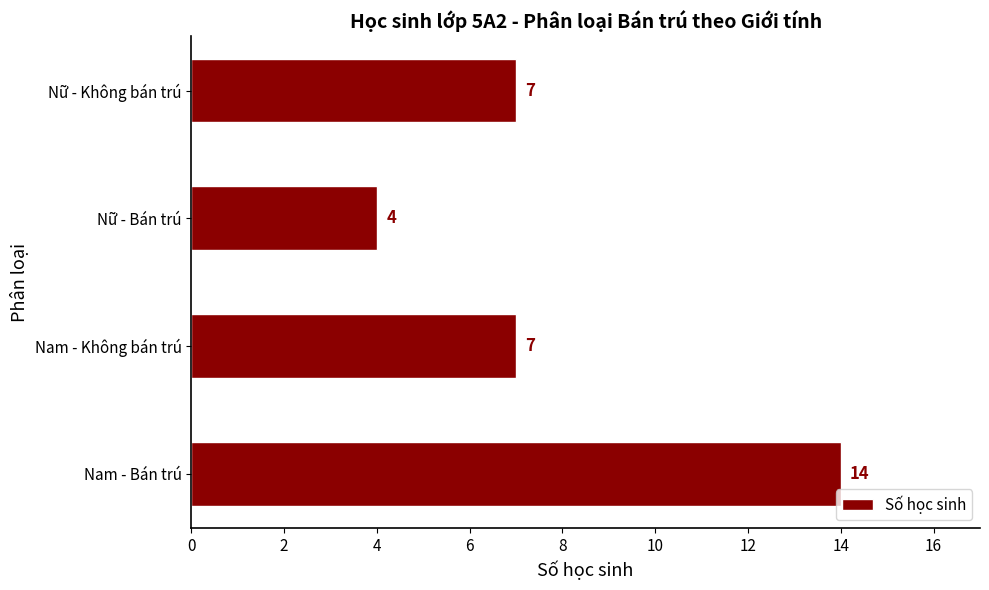

Reading top to bottom, list all the values displayed in this chart.

Nữ - Không bán trú=7	Nữ - Bán trú=4	Nam - Không bán trú=7	Nam - Bán trú=14